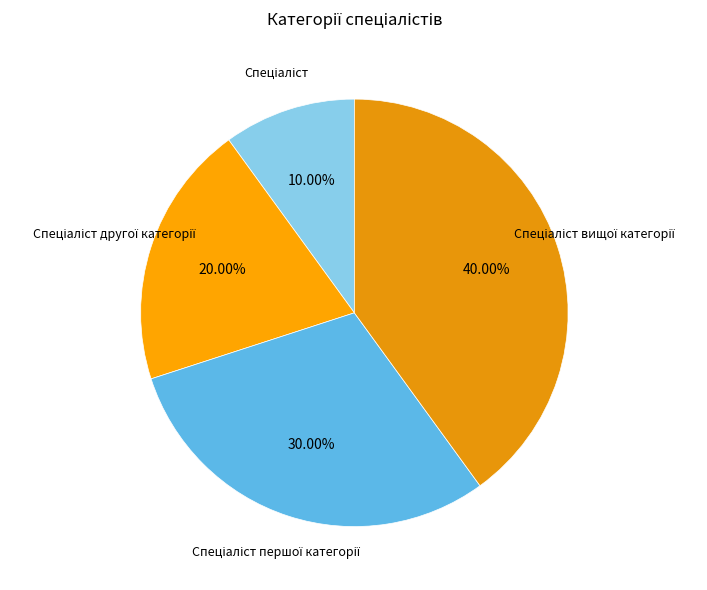

How many slices are in this pie chart?

4